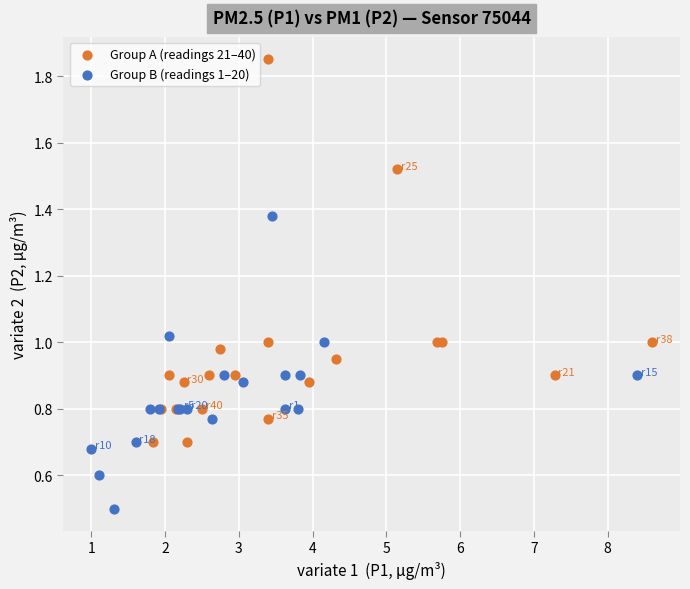

Which series reaches the minimum Y coordinate?

Group B (readings 1–20)